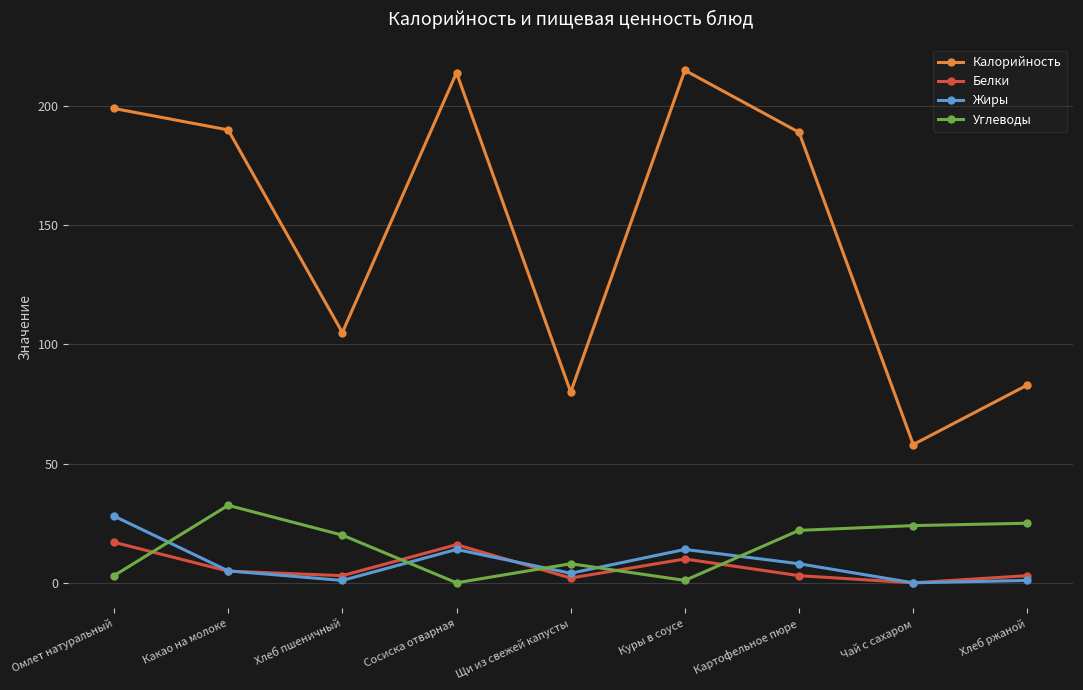

Between Сосиска отварная and Хлеб ржаной, which series saw the biggest shift?

Калорийность